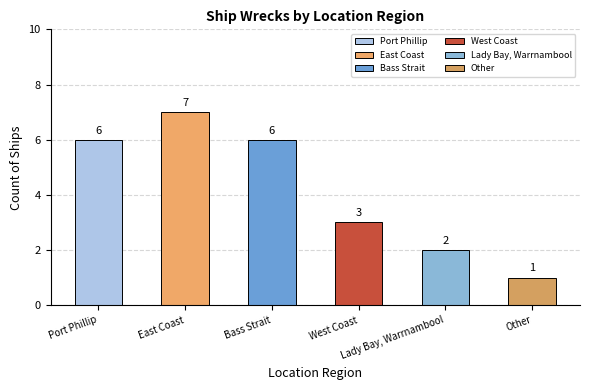

What value does the data have at Lady Bay, Warrnambool?

2